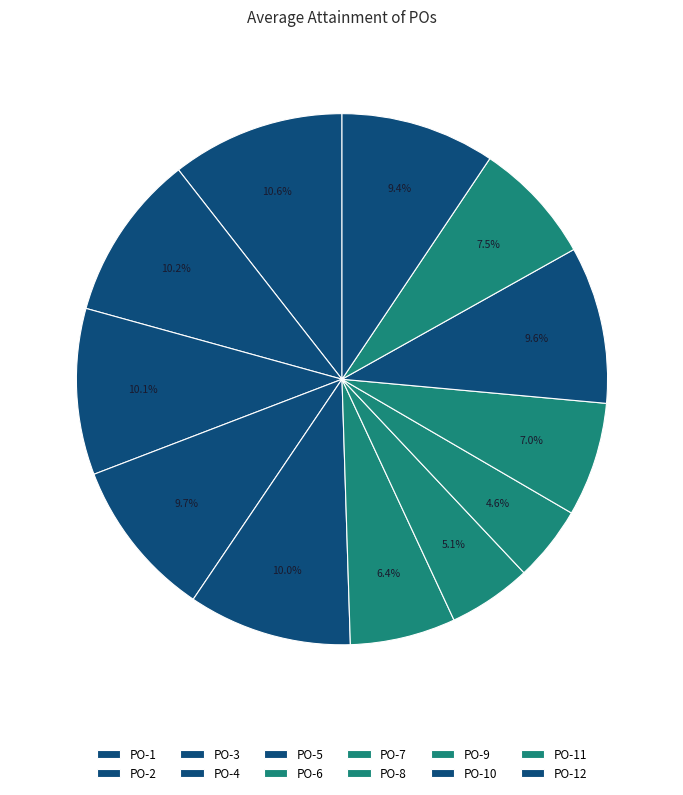

Count the number of slices in the pie.

12